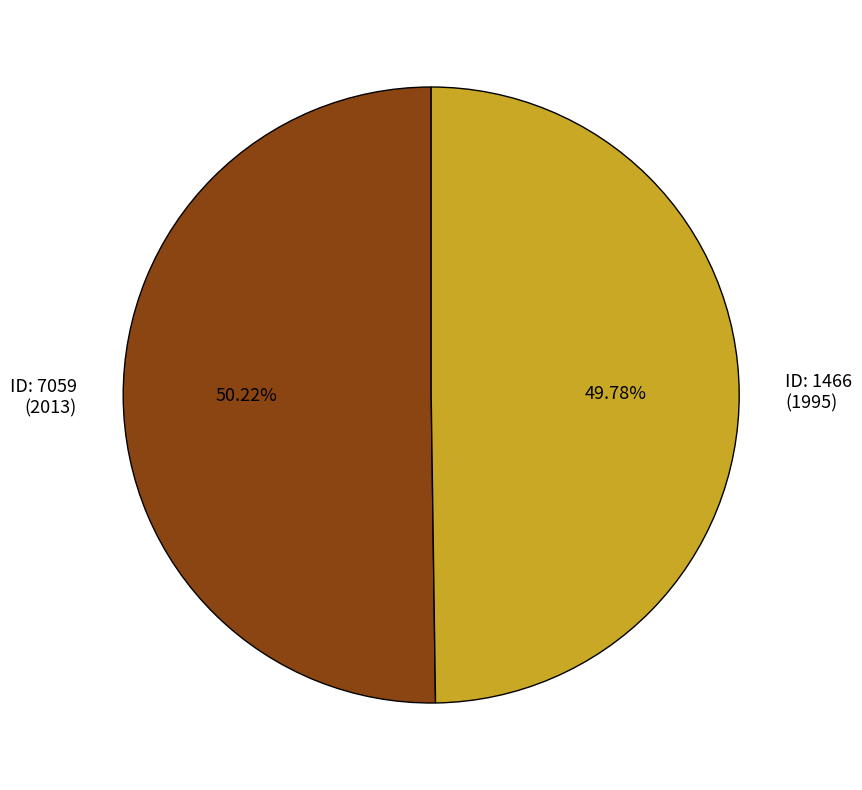

Is there any slice that represents more than half of the pie?

Yes